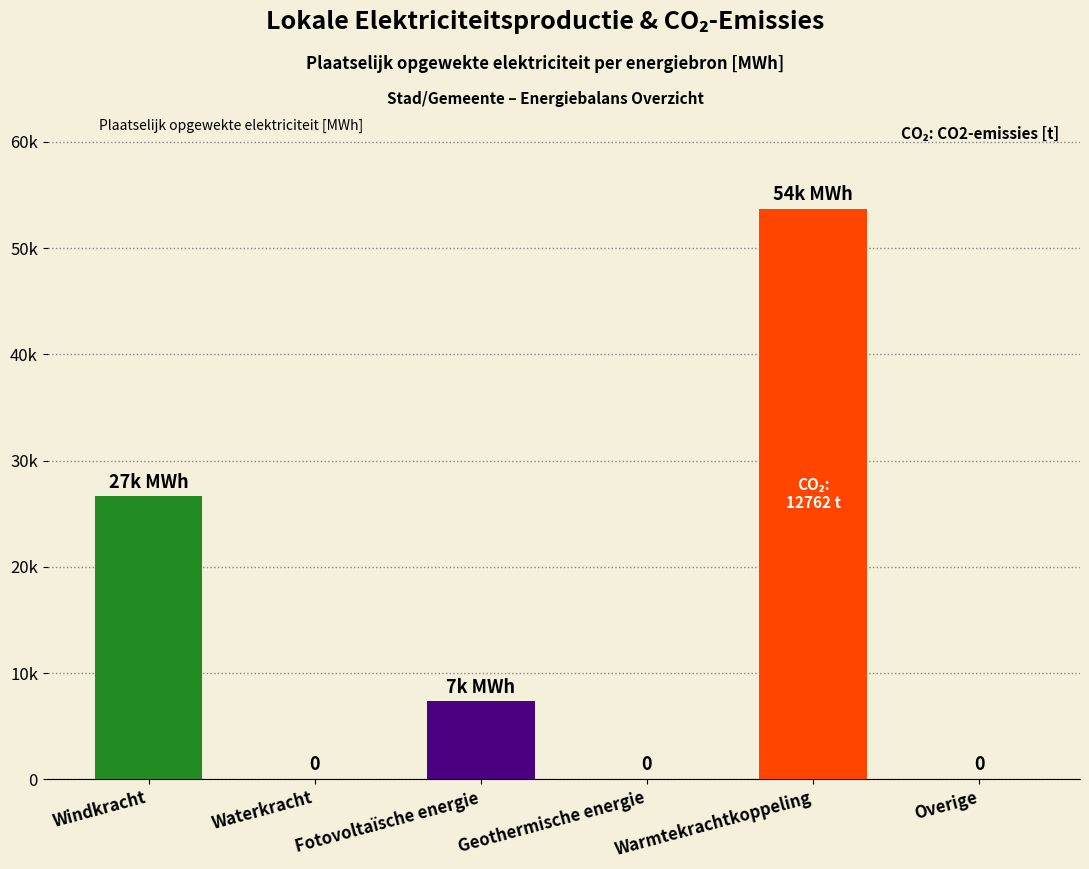

What is the difference between the maximum and second lowest values?

53703.0